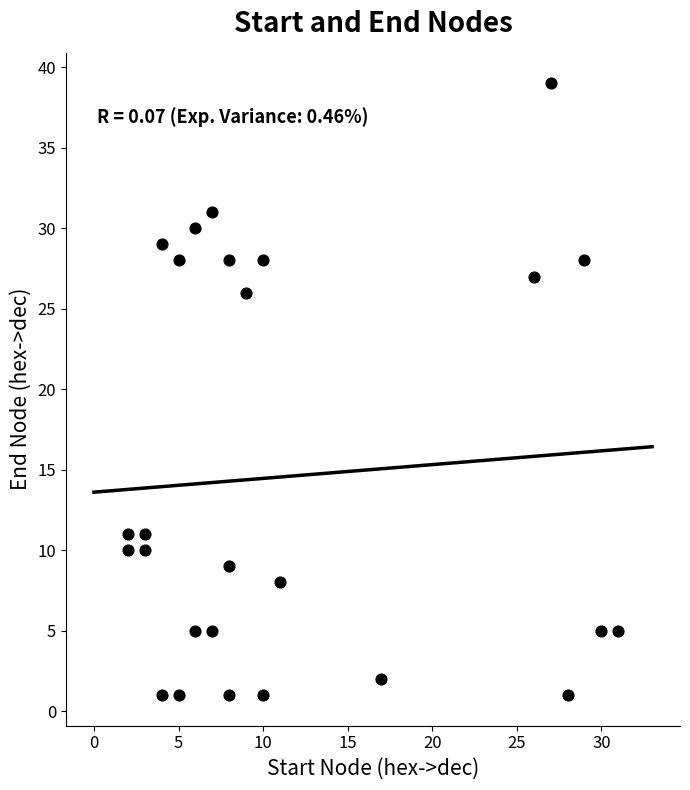

What Y value in the scatter plot is closest to 20?

26